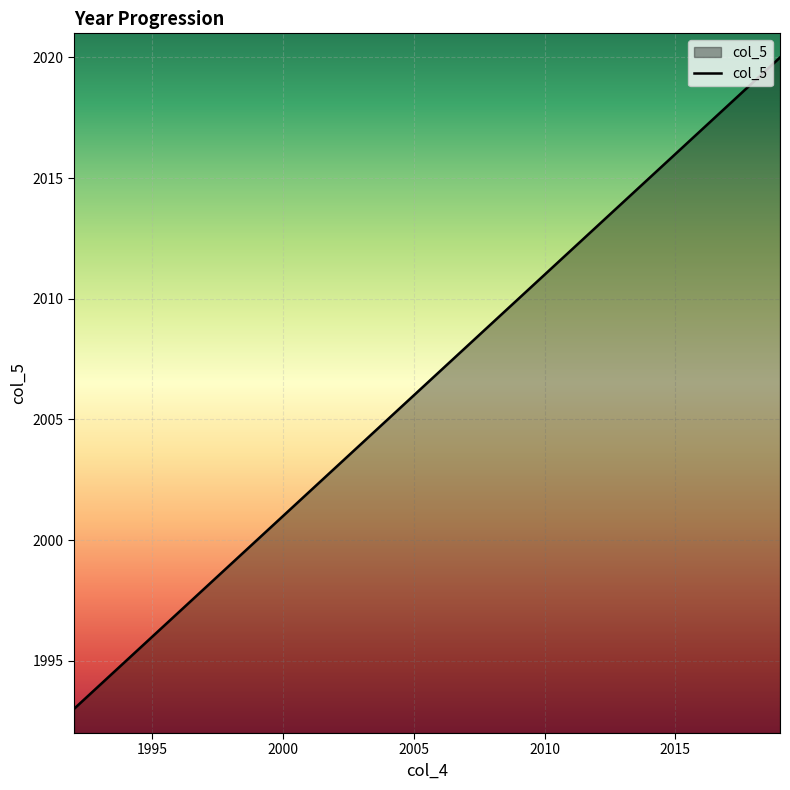

How many lines are shown in the chart?

1